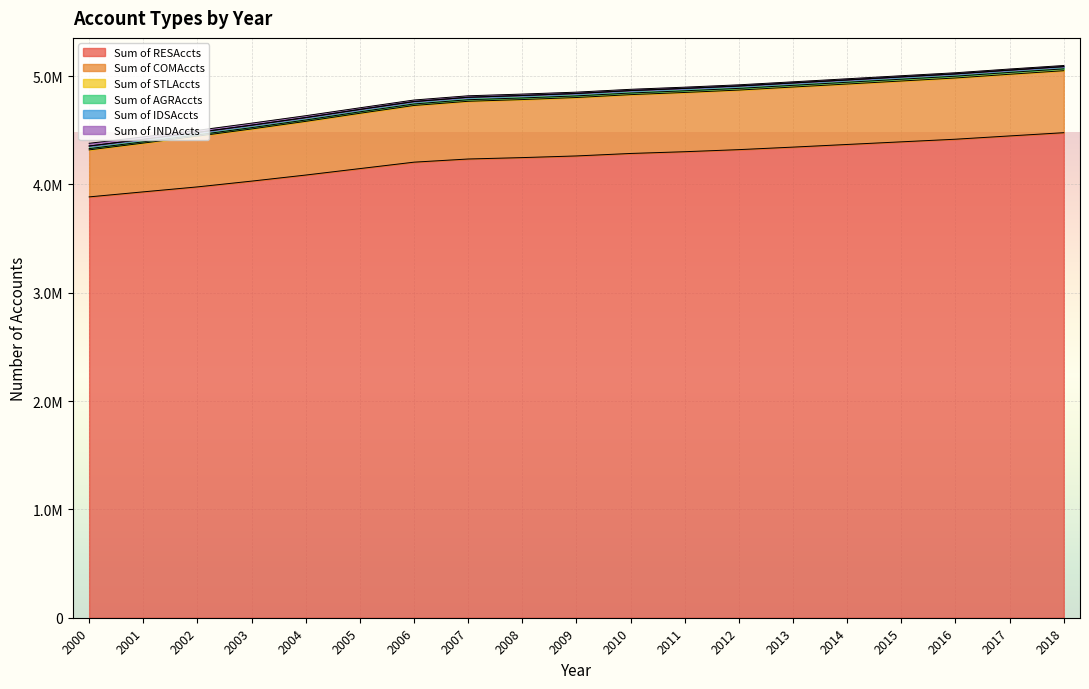

How many data points in Sum of COMAccts are above 4802236?

9